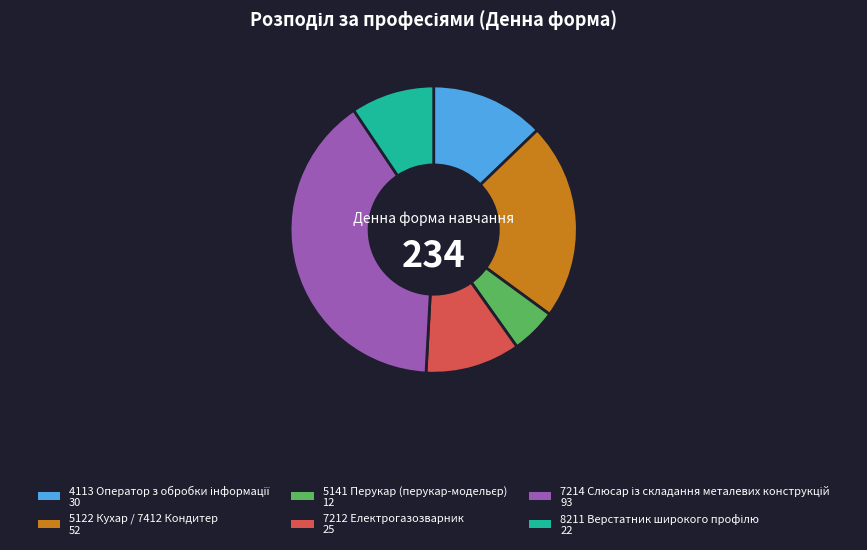

The 5122 Кухар / 7412 Кондитер slice represents 22% of the pie. True or false?

True